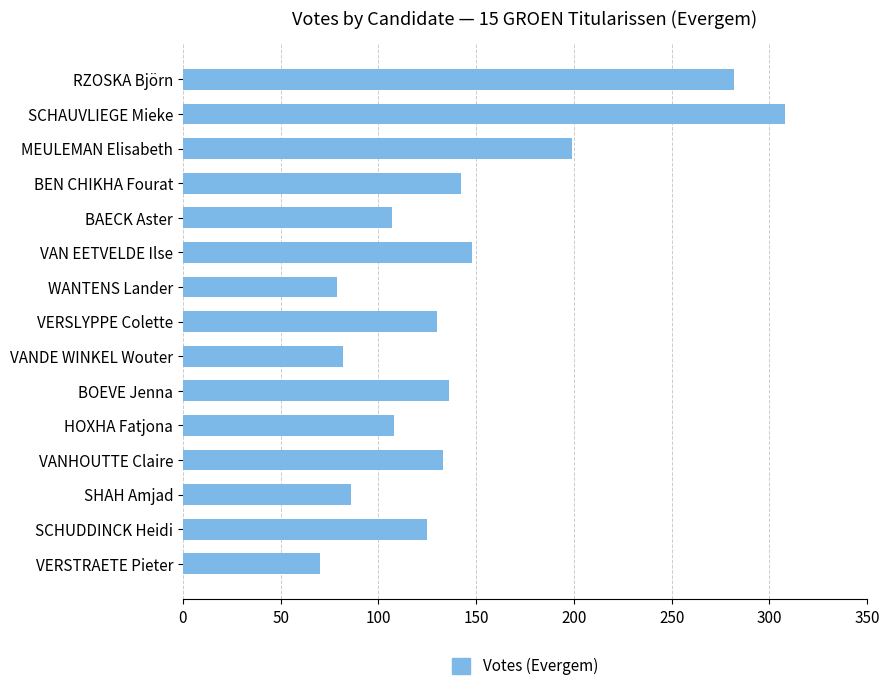

What is the change in value from BAECK Aster to SCHUDDINCK Heidi?

+18